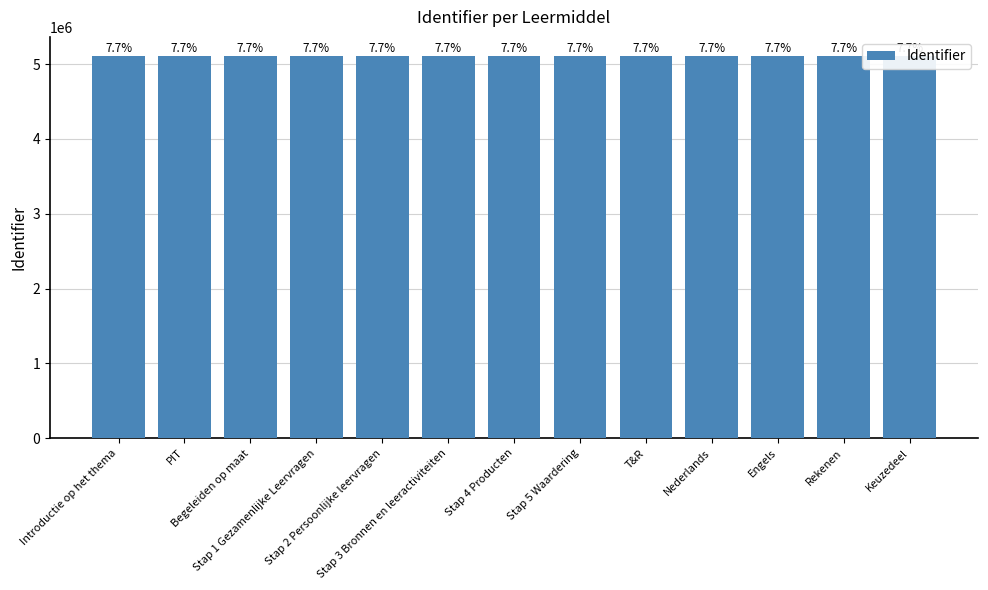

At which category does the chart reach its peak across all series?

Keuzedeel